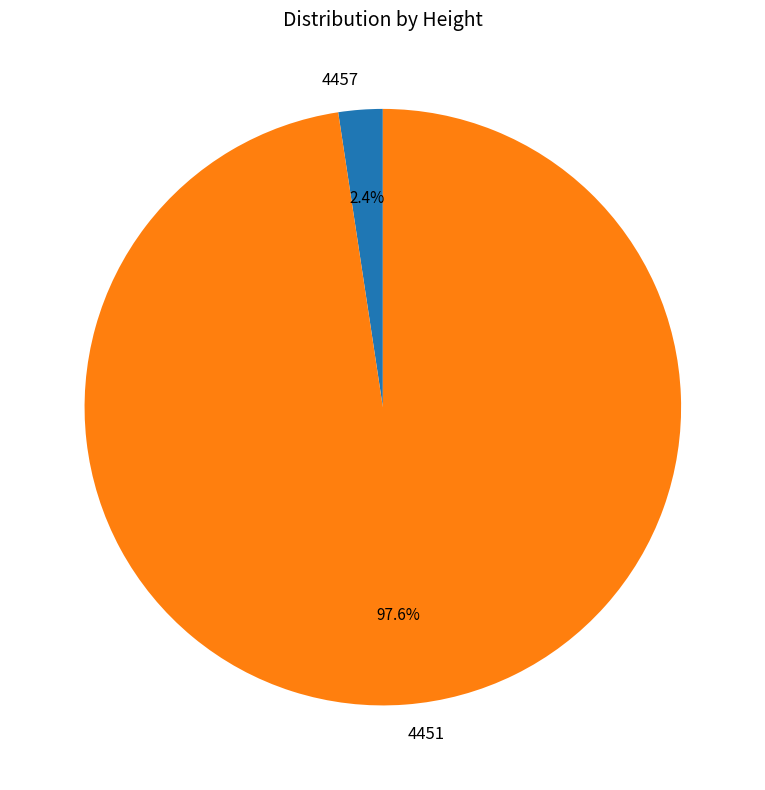

Does any single category account for the majority?

Yes